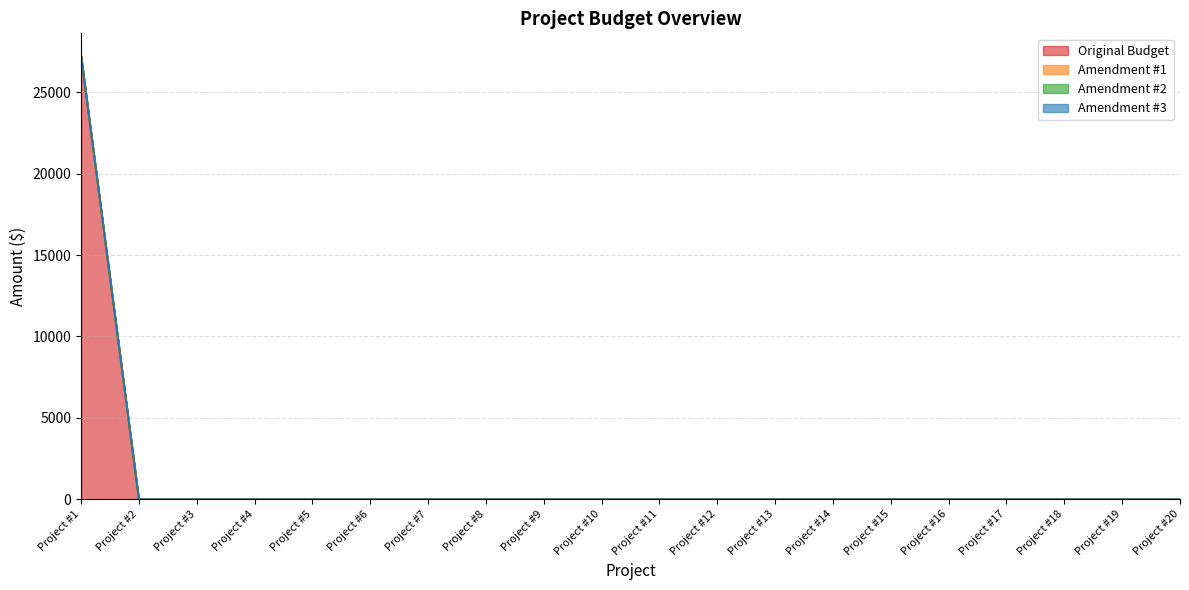

At which label does Amendment #2 reach its minimum?

Project #1